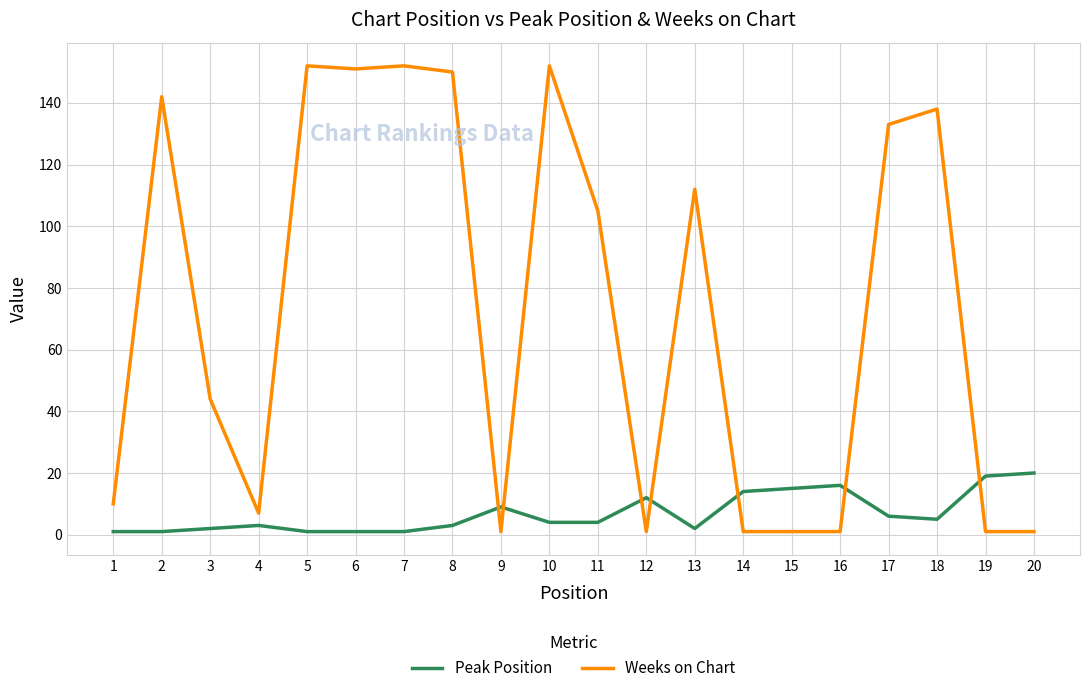

True or false: Peak Position has more than 2 interior local peaks.

True